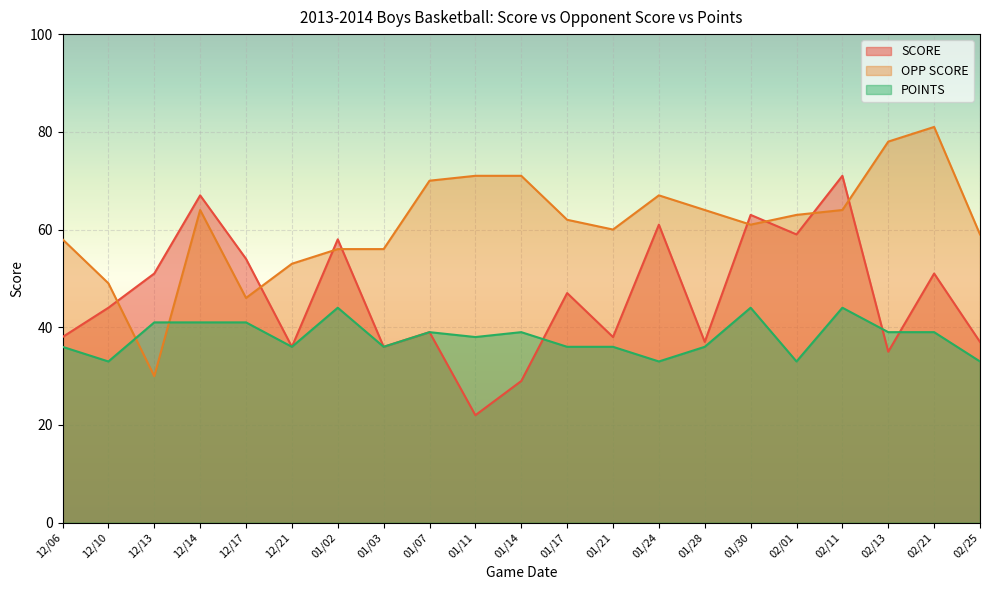

After their last crossing, which series has the higher values: OPP SCORE or SCORE?

OPP SCORE